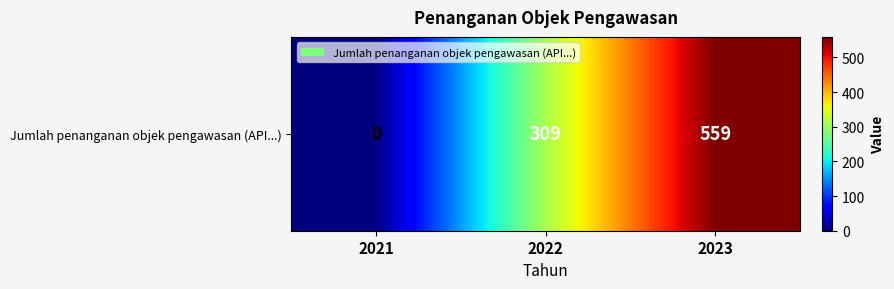

Read the value at 2023, to the nearest 50.

550